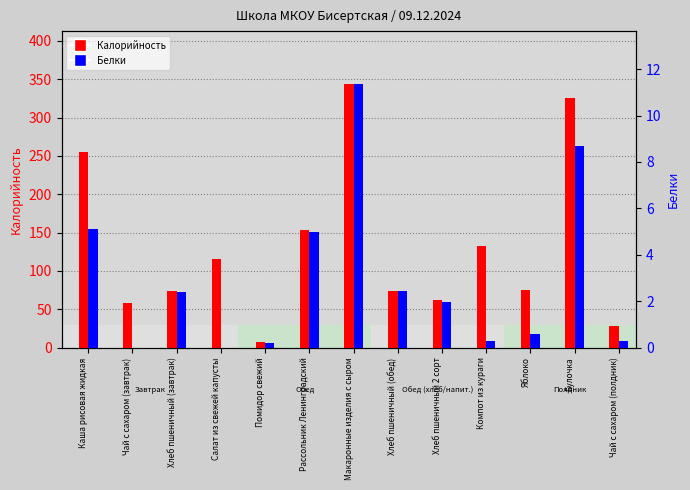

What is the label of the 8th bar from the left?

Хлеб пшеничный (обед)